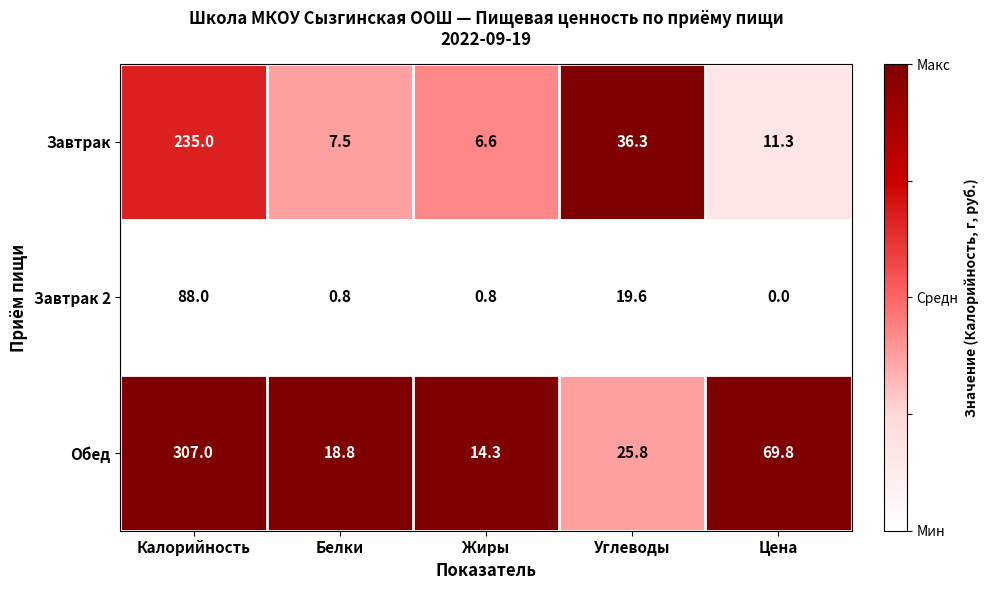

Reading left to right, list all the values displayed in this chart.

Завтрак: Калорийность=235.0	Белки=7.5	Жиры=6.6	Углеводы=36.3	Цена=11.3
Завтрак 2: Калорийность=88.0	Белки=0.8	Жиры=0.8	Углеводы=19.6	Цена=0.0
Обед: Калорийность=307.0	Белки=18.8	Жиры=14.3	Углеводы=25.8	Цена=69.8